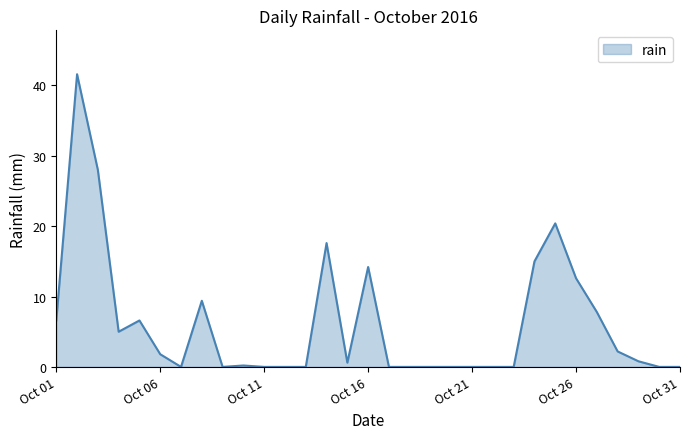

What is the maximum value shown in the chart?

41.6